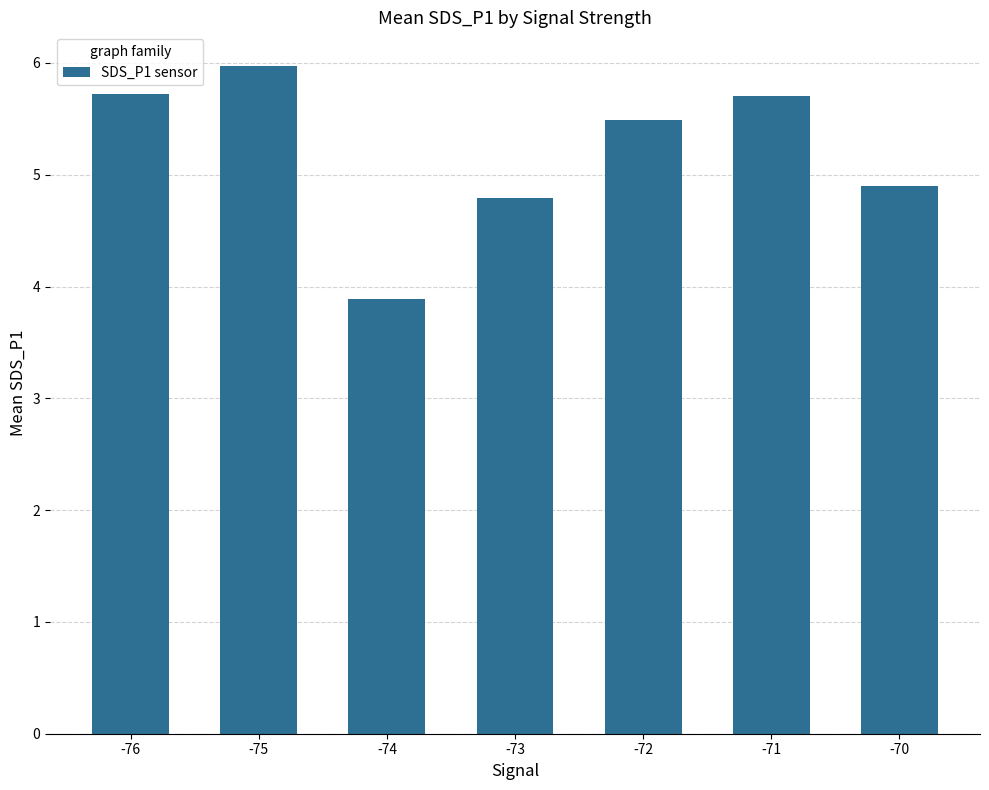

At which label is the value closest to 4?

-74